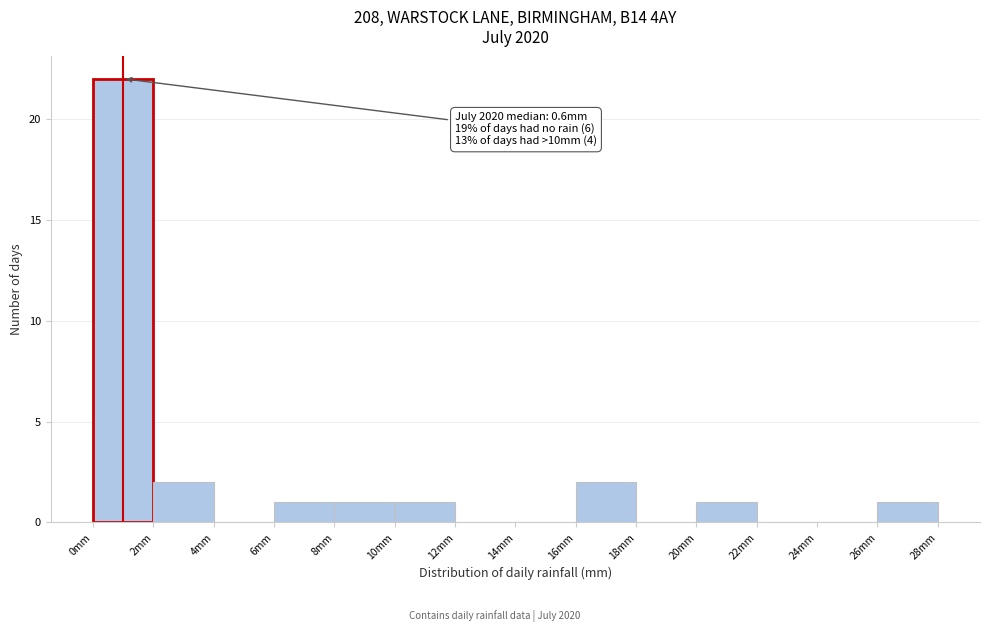

Over which range of the x-axis is the bar tallest?

0 to 2